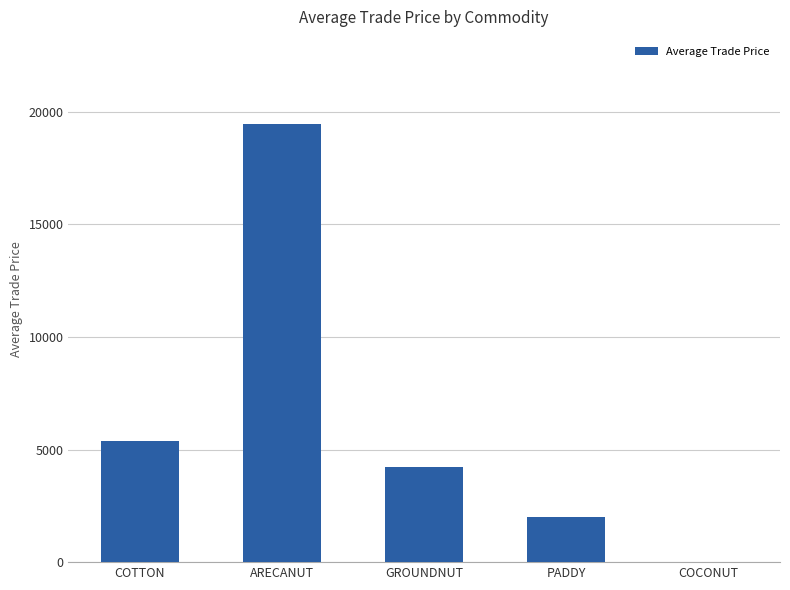

Reading left to right, extract all data points from this chart.

COTTON=5393.3	ARECANUT=19440.2	GROUNDNUT=4220.0	PADDY=2000.0	COCONUT=6.0